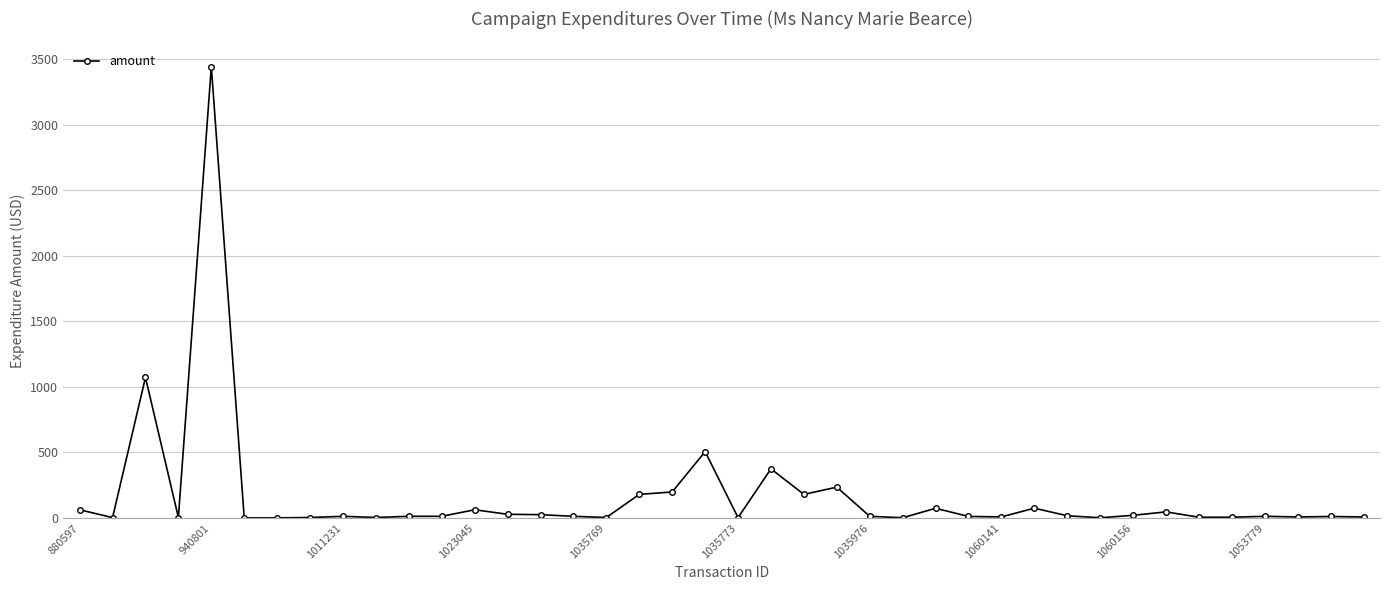

What is the greatest value displayed?

3441.4